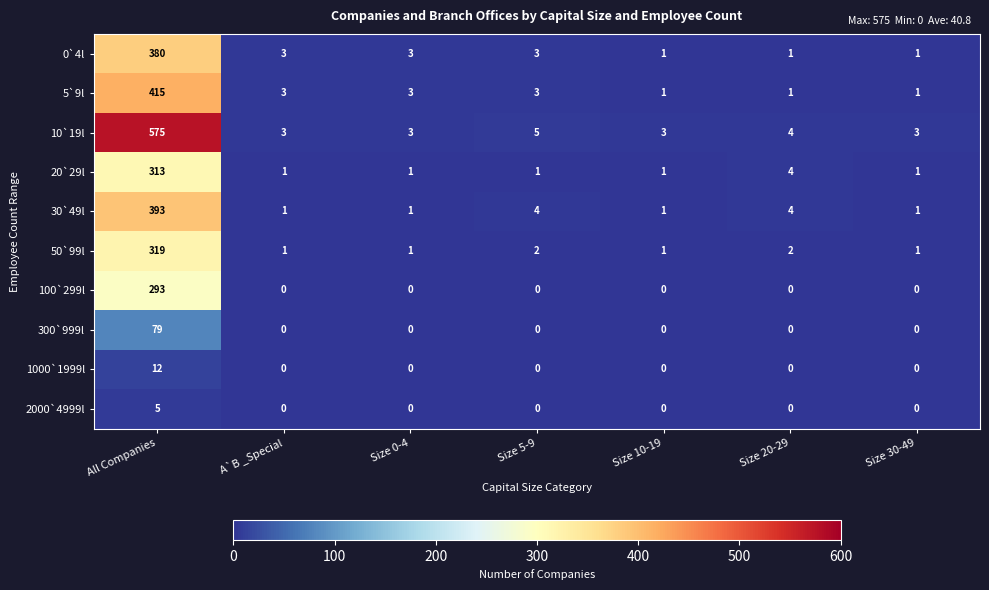

Rank the series by their maximum value, from highest to lowest.

10`19l, 5`9l, 30`49l, 0`4l, 50`99l, 20`29l, 100`299l, 300`999l, 1000`1999l, 2000`4999l